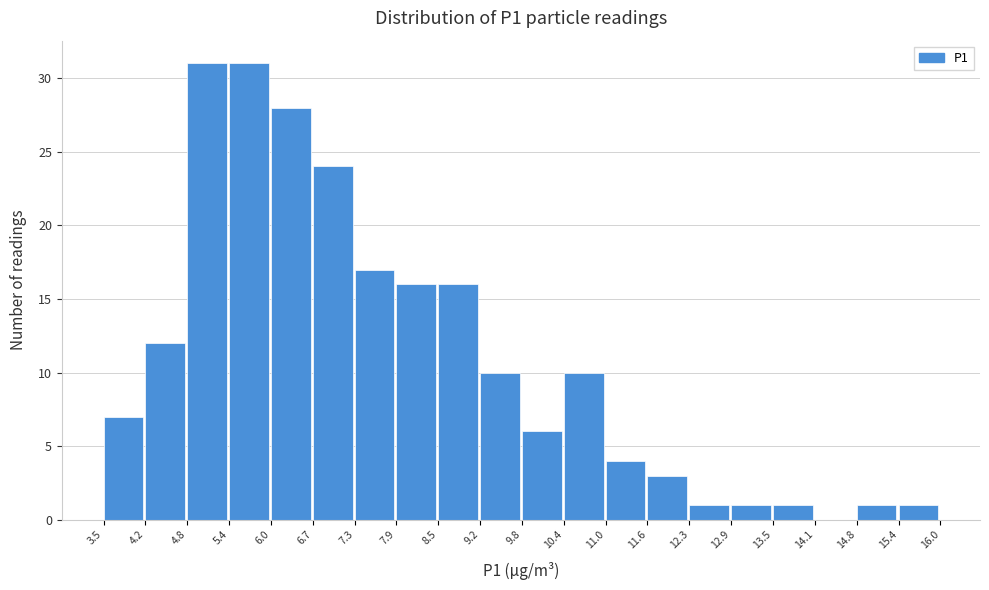

Reading left to right, transcribe this chart: for each bar, give the range it covers on the x-axis and its height. The values are not printed on the chart, so give them approximately, as read against the axis.

3.5 to 4.2: 7
4.2 to 4.8: 12
4.8 to 5.4: 31
5.4 to 6.0: 31
6.0 to 6.7: 28
6.7 to 7.3: 24
7.3 to 7.9: 17
7.9 to 8.5: 16
8.5 to 9.2: 16
9.2 to 9.8: 10
9.8 to 10.4: 6
10.4 to 11.0: 10
11.0 to 11.6: 4
11.6 to 12.3: 3
12.3 to 12.9: 1
12.9 to 13.5: 1
13.5 to 14.1: 1
14.1 to 14.8: 0
14.8 to 15.4: 1
15.4 to 16.0: 1